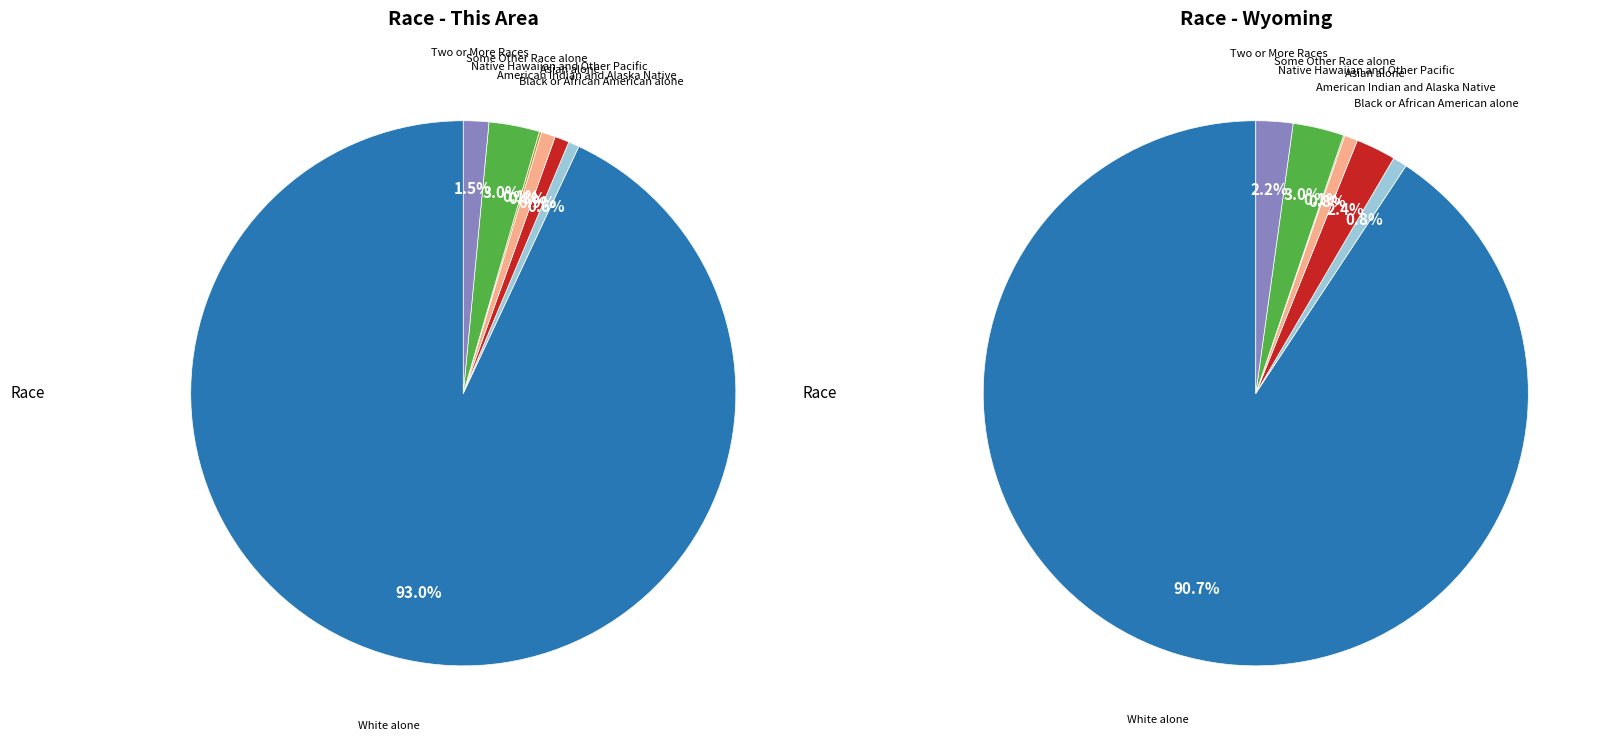

The American Indian and Alaska Native slice represents 1% of the pie. True or false?

True